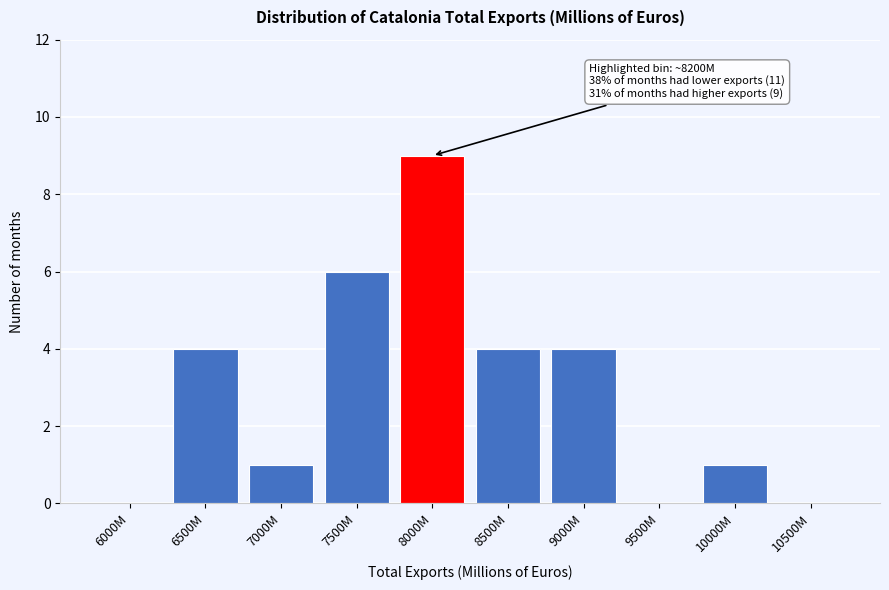

Reading left to right, list all the values displayed in this chart.

6000M=0	6500M=4	7000M=1	7500M=6	8000M=9	8500M=4	9000M=4	9500M=0	10000M=1	10500M=0